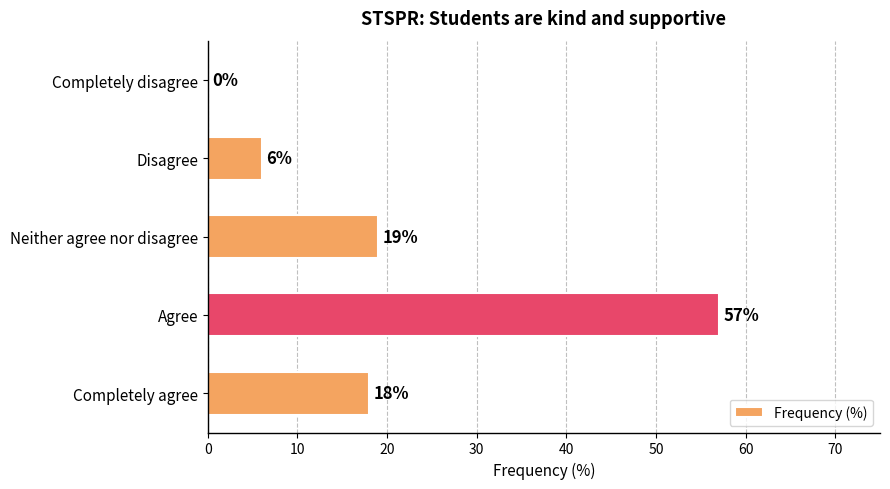

What is the approximate value at Neither agree nor disagree, to the nearest 10?

20